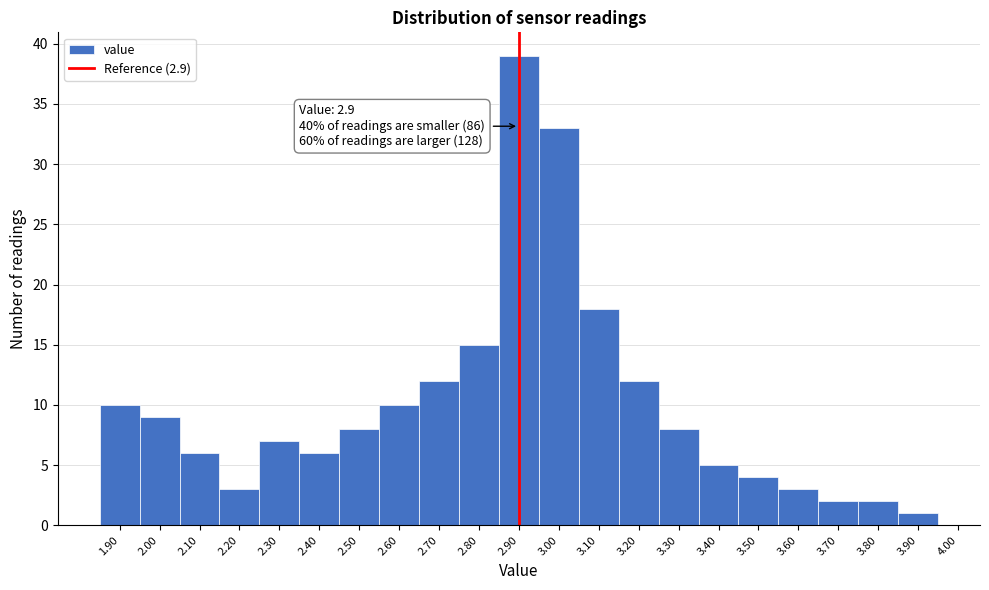

Which range on the x-axis has the tallest bar?

2.85 to 2.95